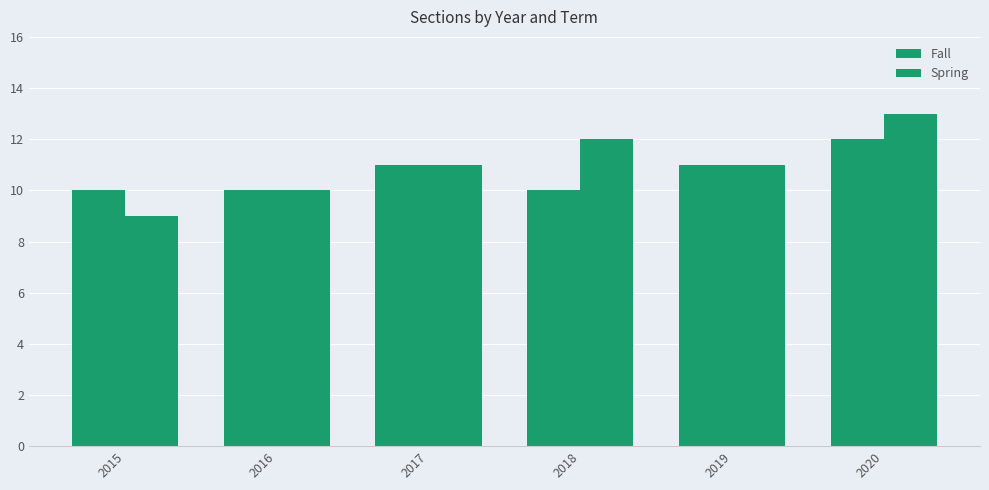

Reading left to right, what are all the values shown in this chart?

Fall: 2015=10	2016=10	2017=11	2018=10	2019=11	2020=12
Spring: 2015=9	2016=10	2017=11	2018=12	2019=11	2020=13